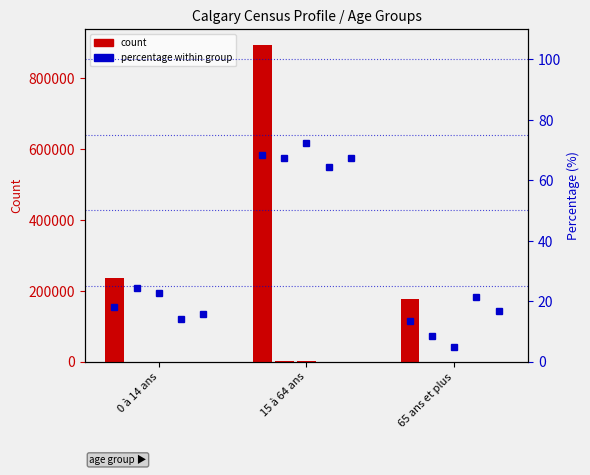

What is the change in value from 0 à 14 ans to 15 à 64 ans?

+50.4